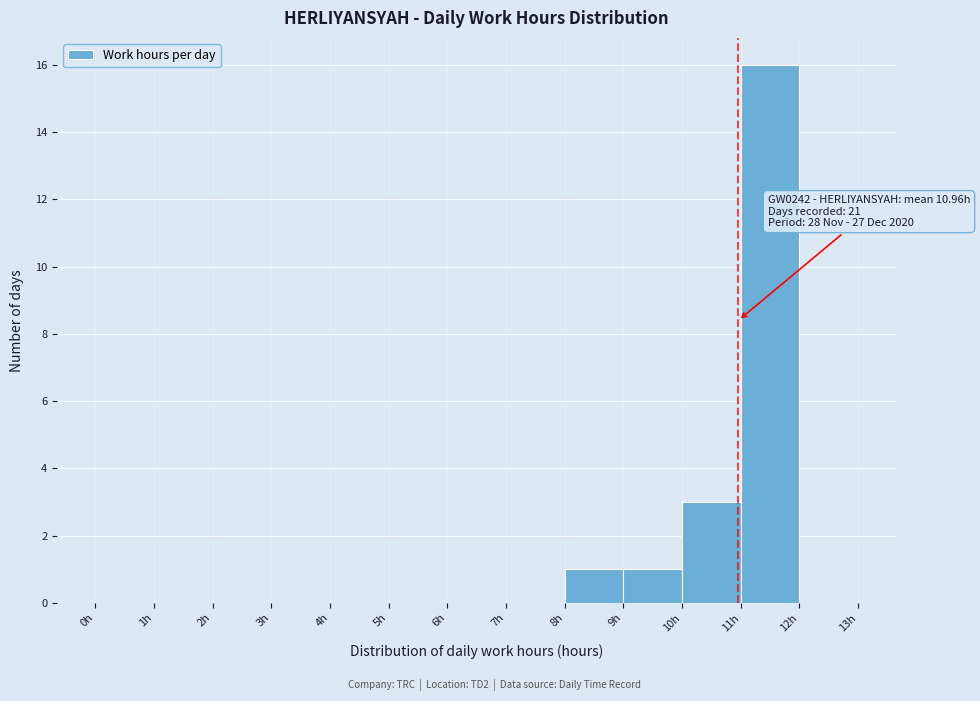

Over which range of the x-axis is the bar tallest?

11 to 12